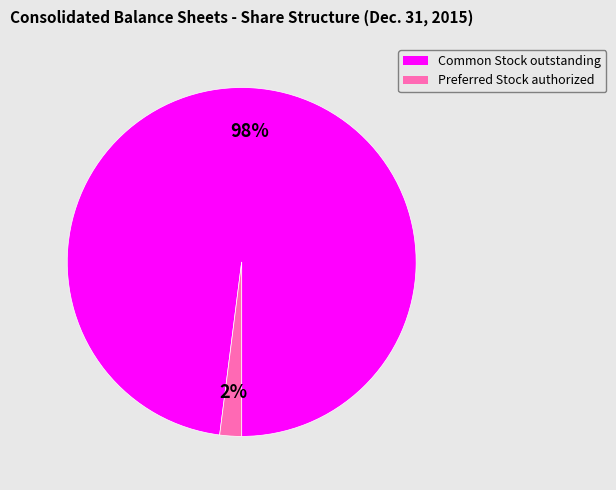

Which category has the smallest portion of the pie?

Preferred Stock authorized